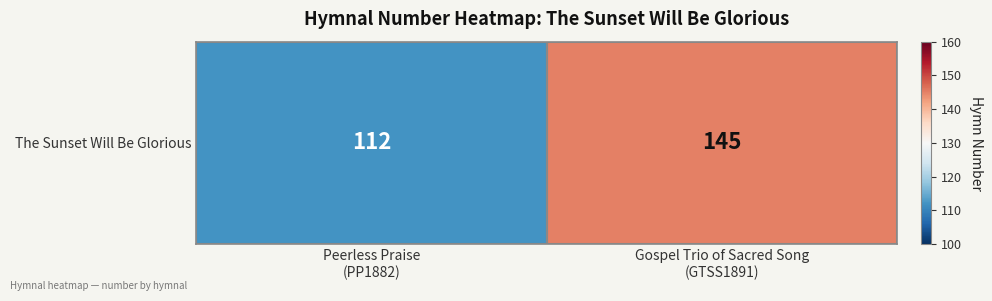

Is it true that the value at Gospel Trio of Sacred Song
(GTSS1891) is 145?

True